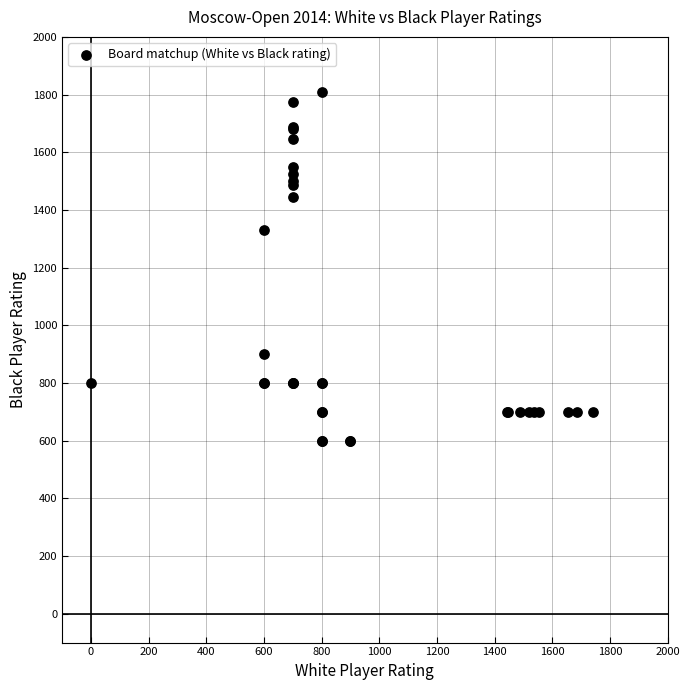

What Y value in the scatter plot is closest to 1204?

1330